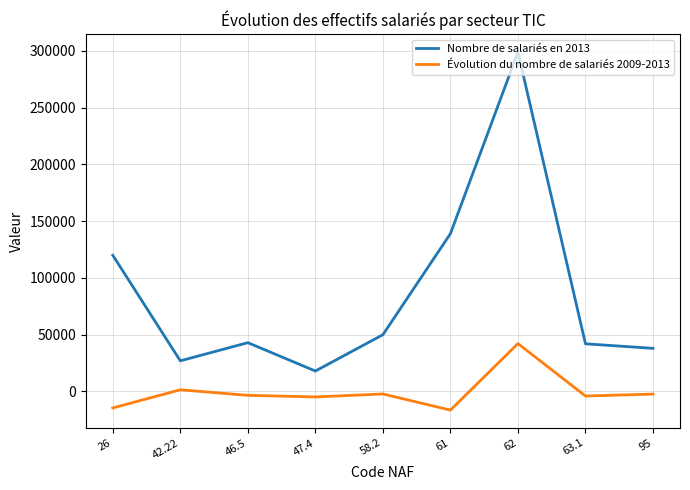

True or false: Nombre de salariés en 2013 and Évolution du nombre de salariés 2009-2013 intersect in this chart.

False